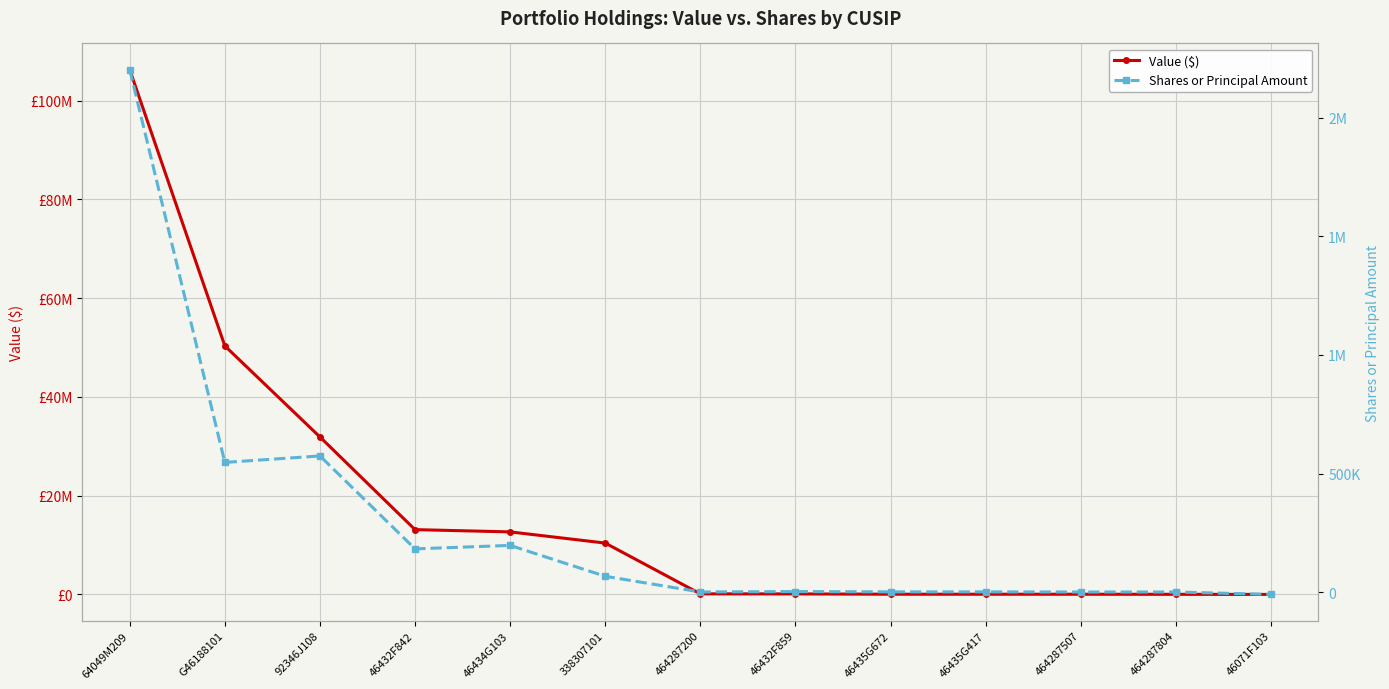

At how many categories does at least one series exceed 78834350?

1